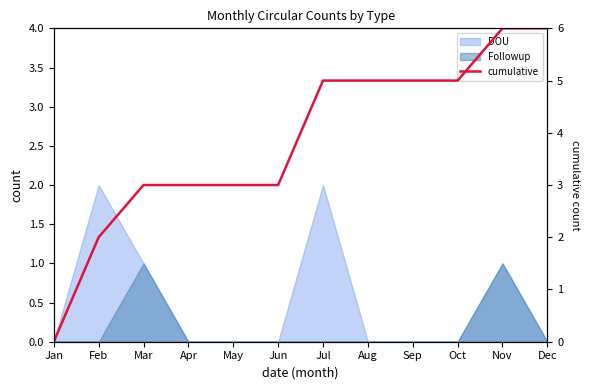

Where does the data first go above 5?

Nov